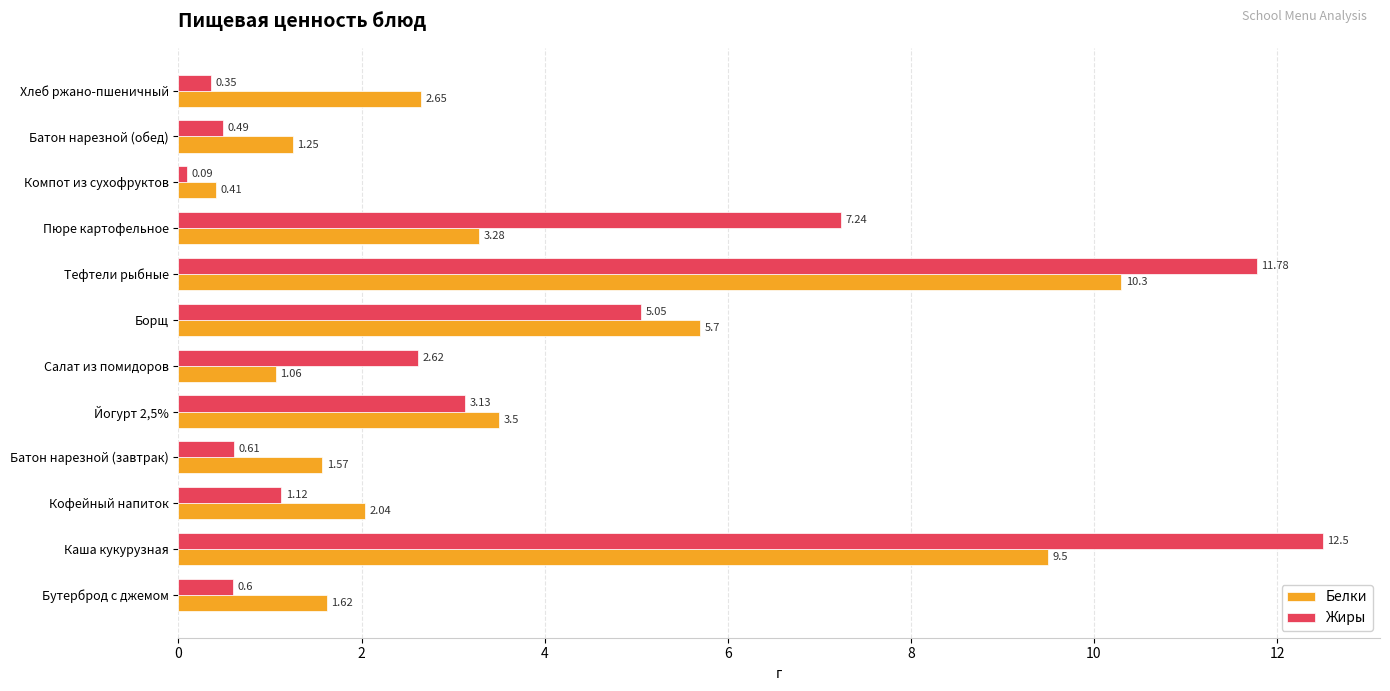

How many values in the Жиры series exceed 2?

6